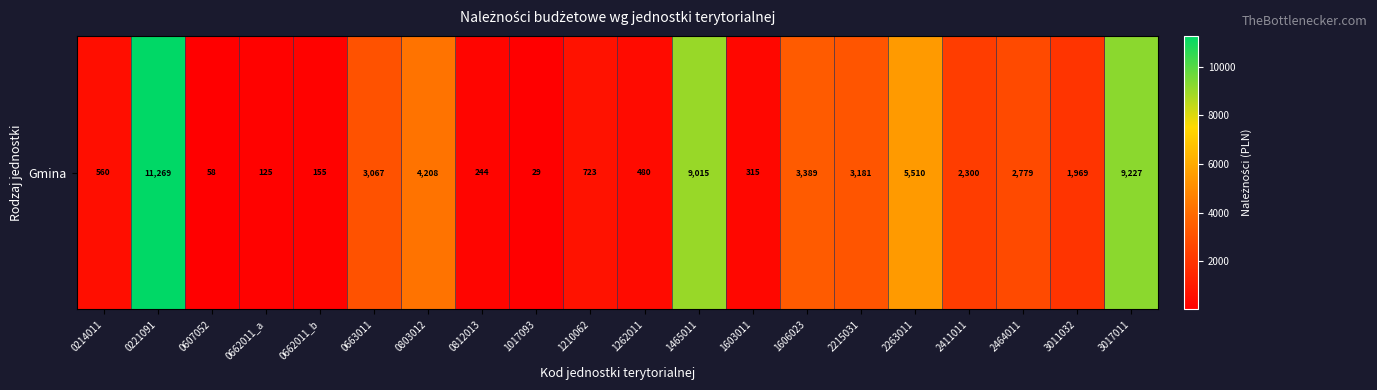

Which has a higher value, 0663011 or 3017011?

3017011